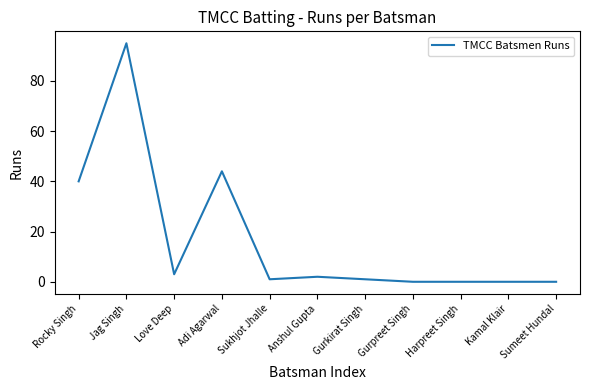

What value does the data have at Jag Singh?

95